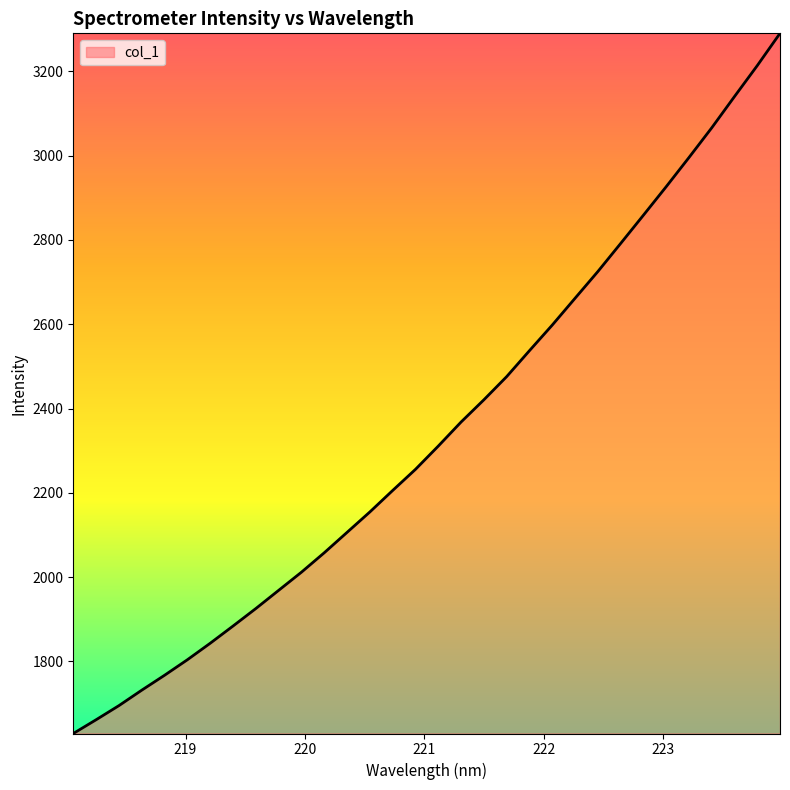

What is the maximum value shown in the chart?

3290.2